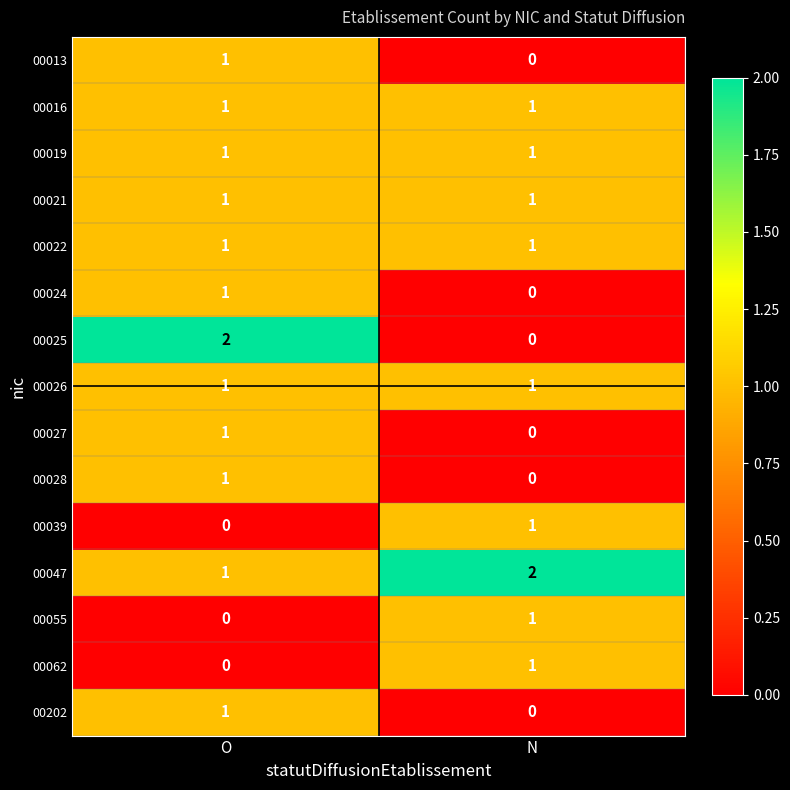

The 00025 series shows 1 at N. True or false?

False